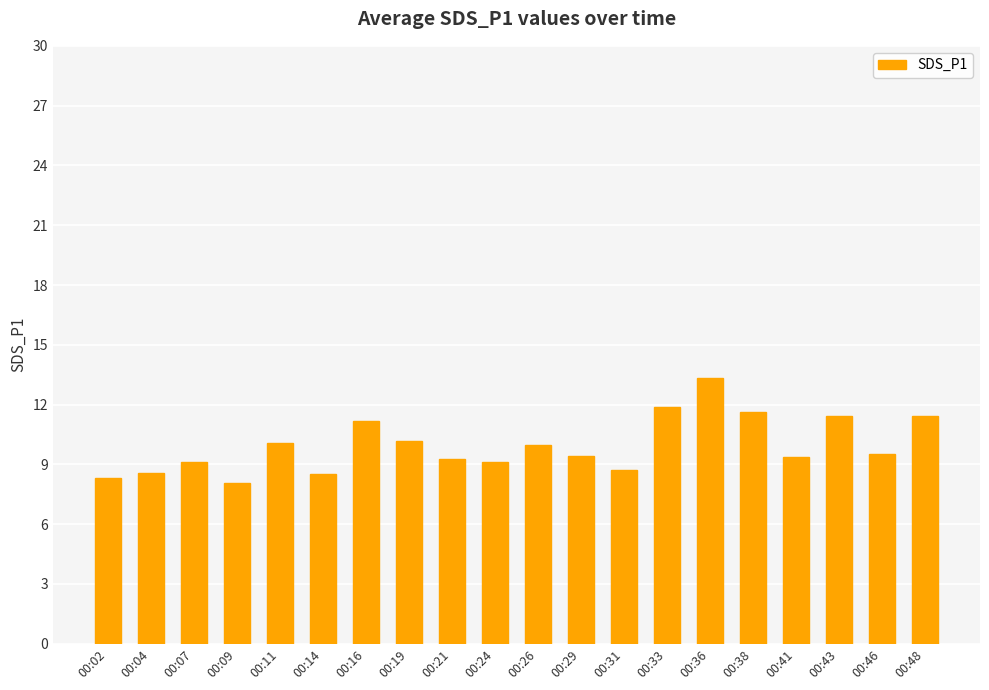

Does the chart contain any negative values?

No